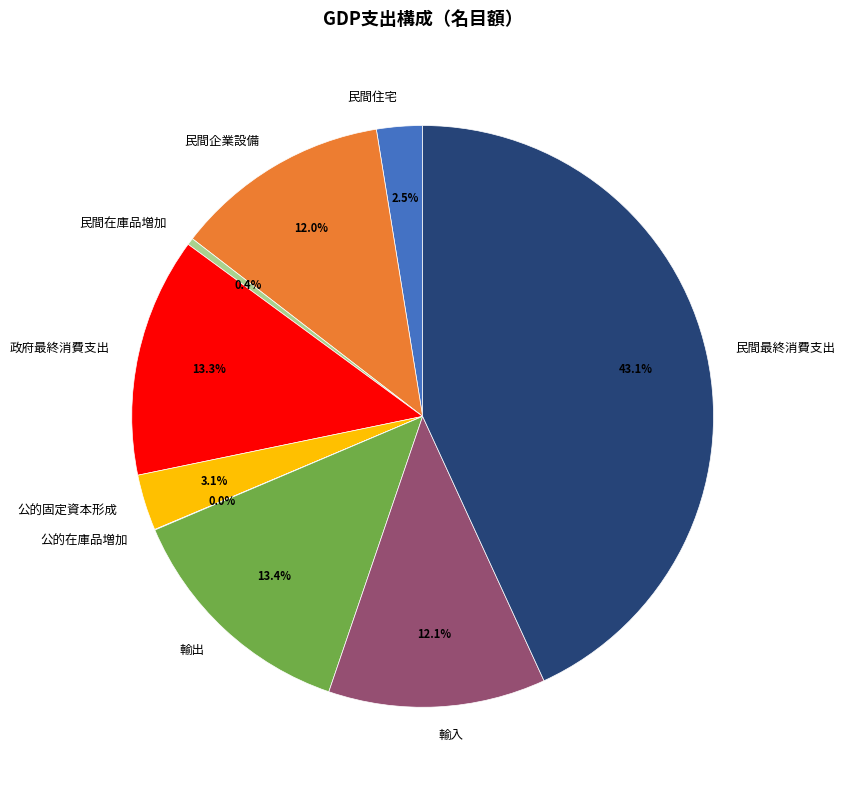

Is 政府最終消費支出 the majority of the pie?

No